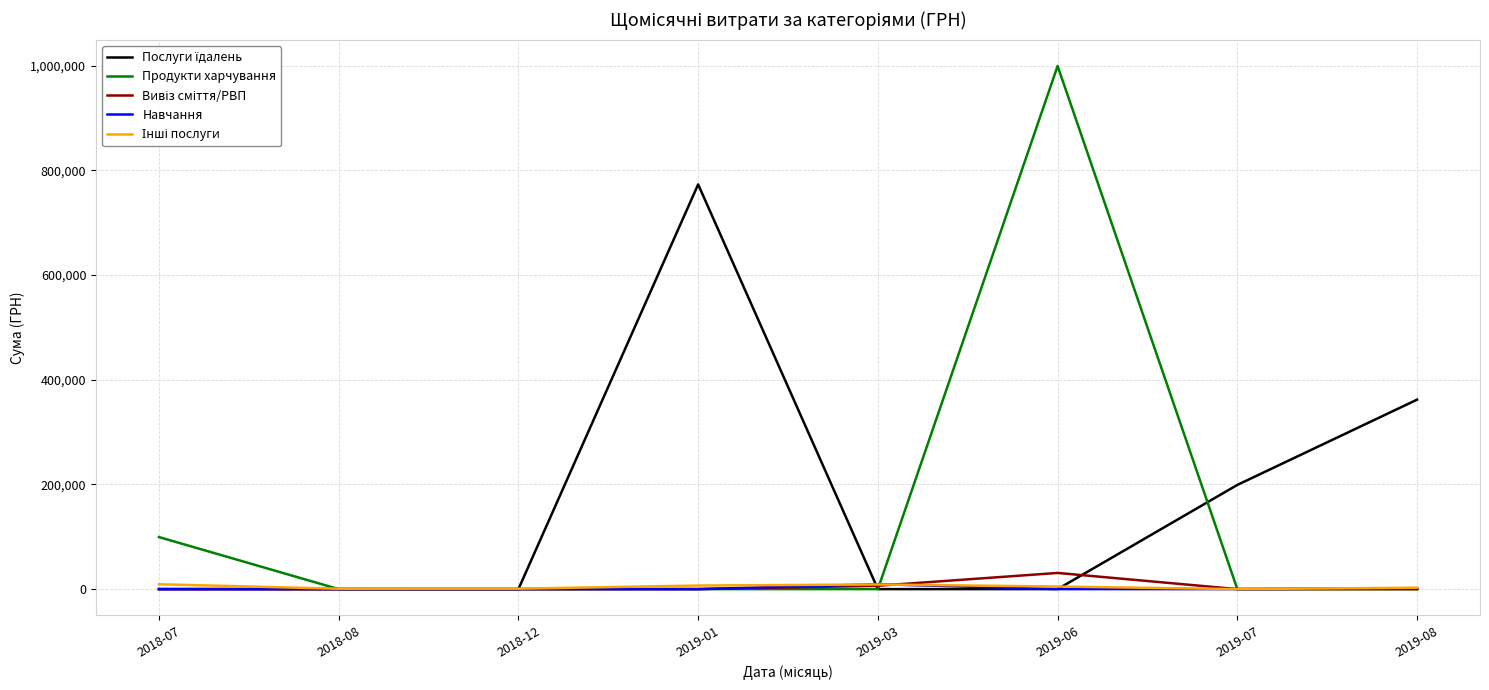

Which series has the largest range (max minus min)?

Продукти харчування